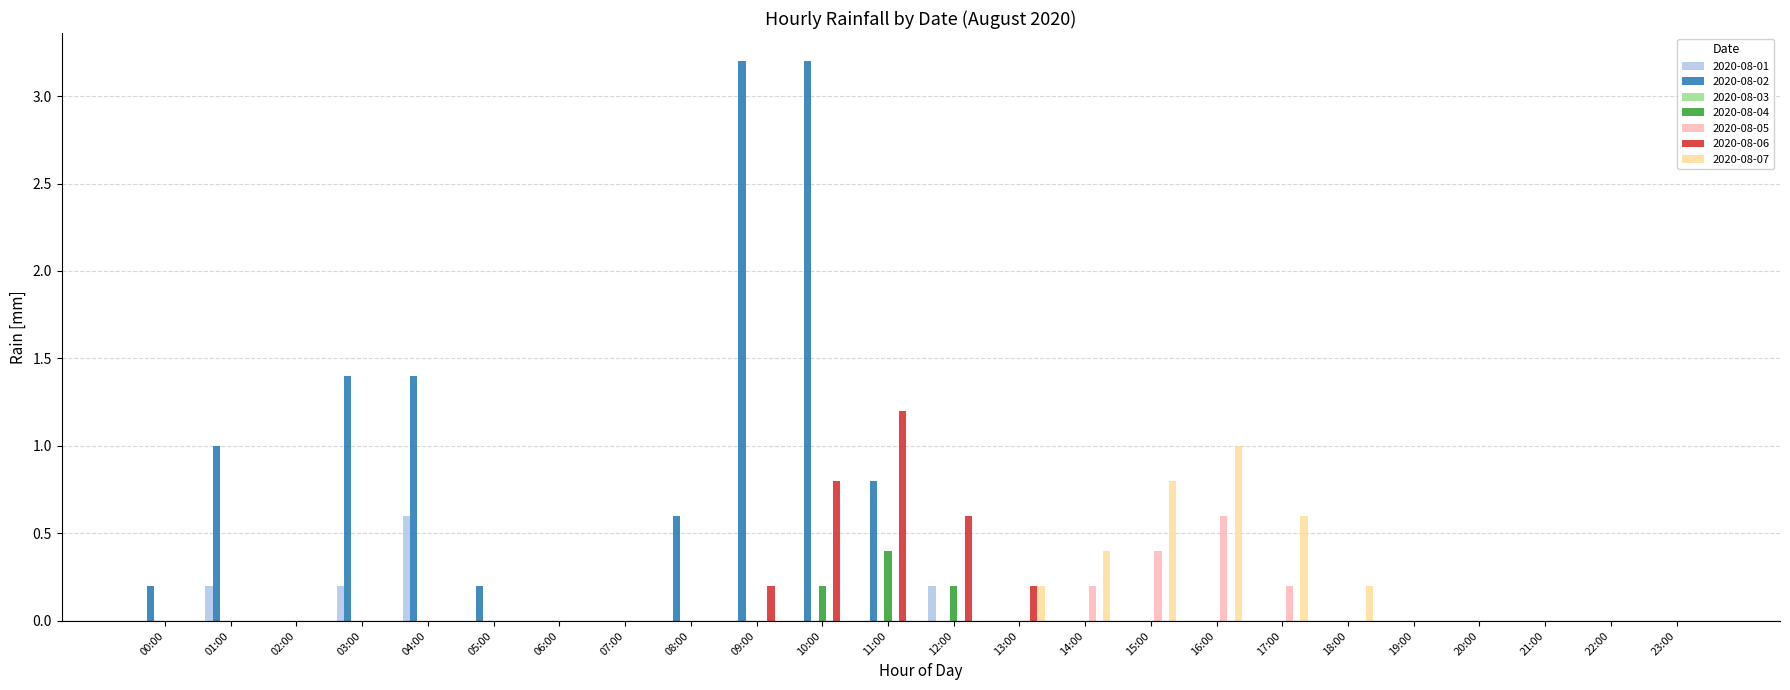

Which series has the largest total across all categories?

2020-08-02